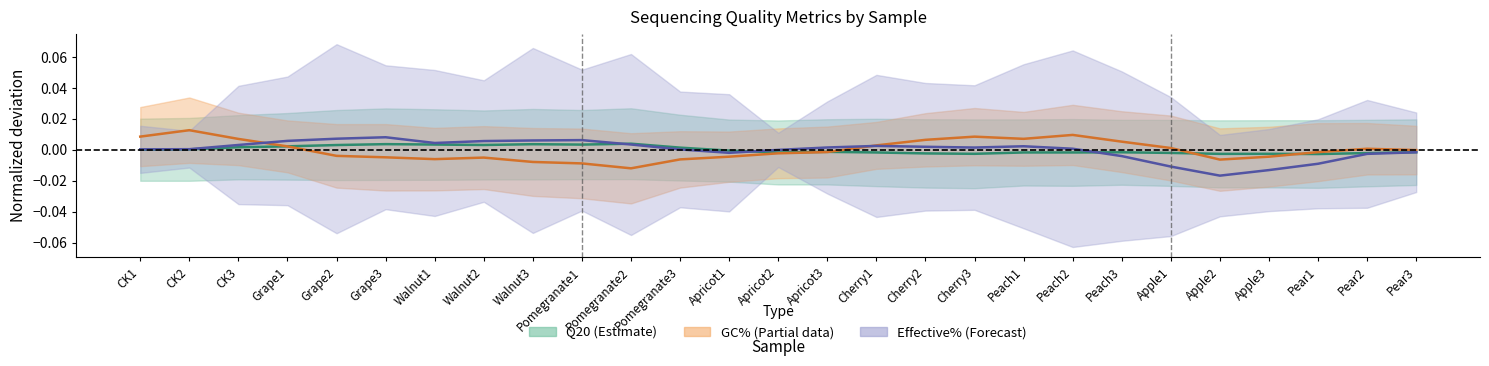

The value of GC% (normalized) at Apricot1 is -0.0. True or false?

True